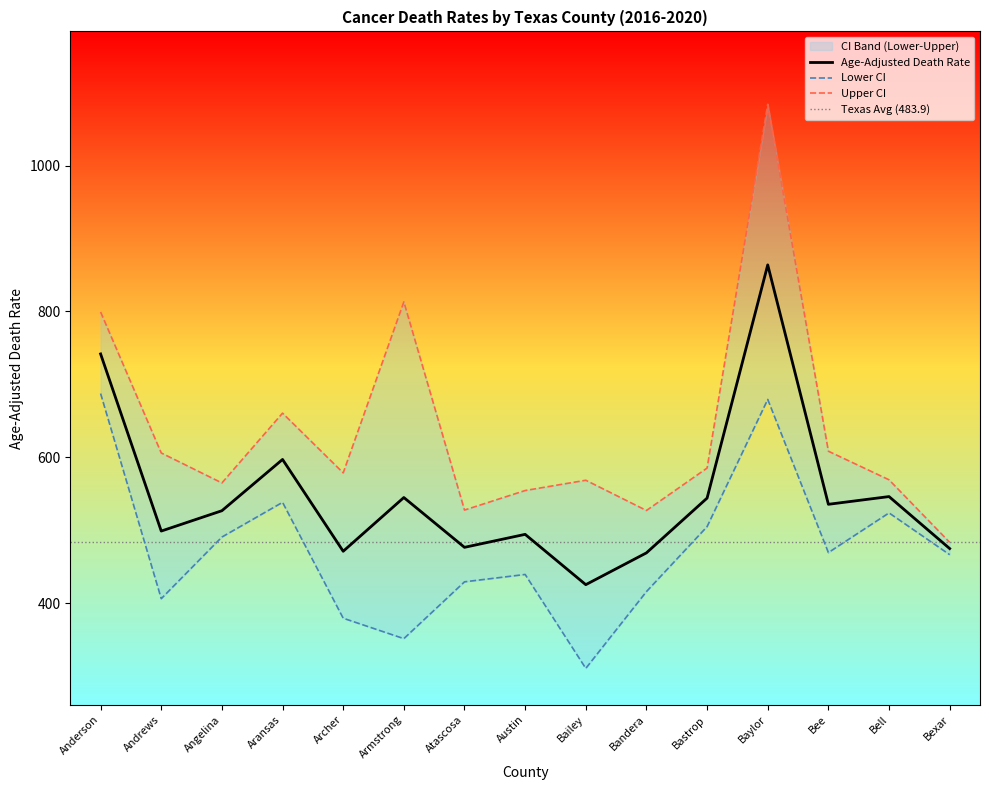

True or false: Upper CI and Lower CI intersect in this chart.

False